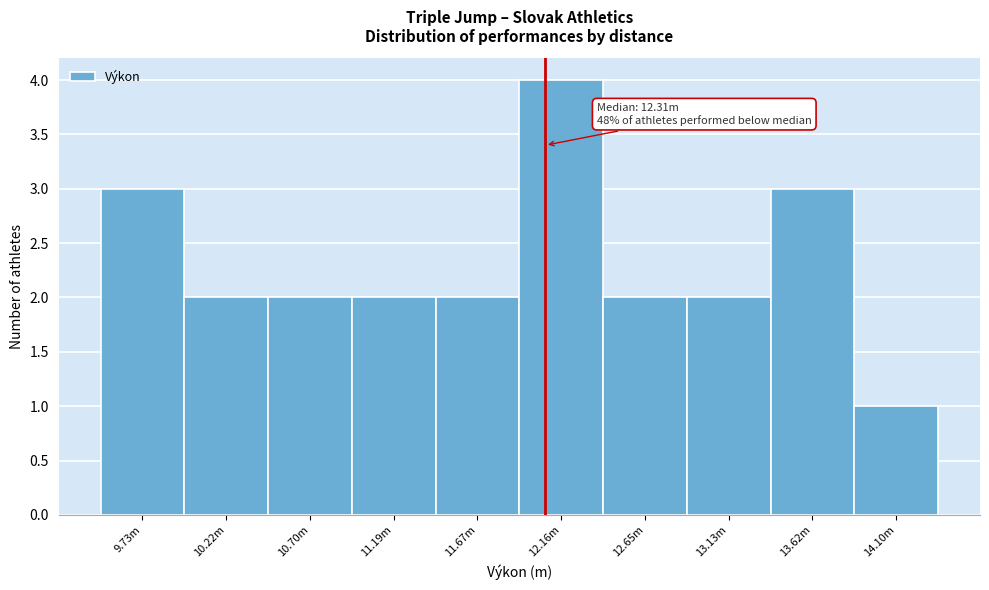

Reading right to left, list all the values displayed in this chart.

1	3	2	2	4	2	2	2	2	3